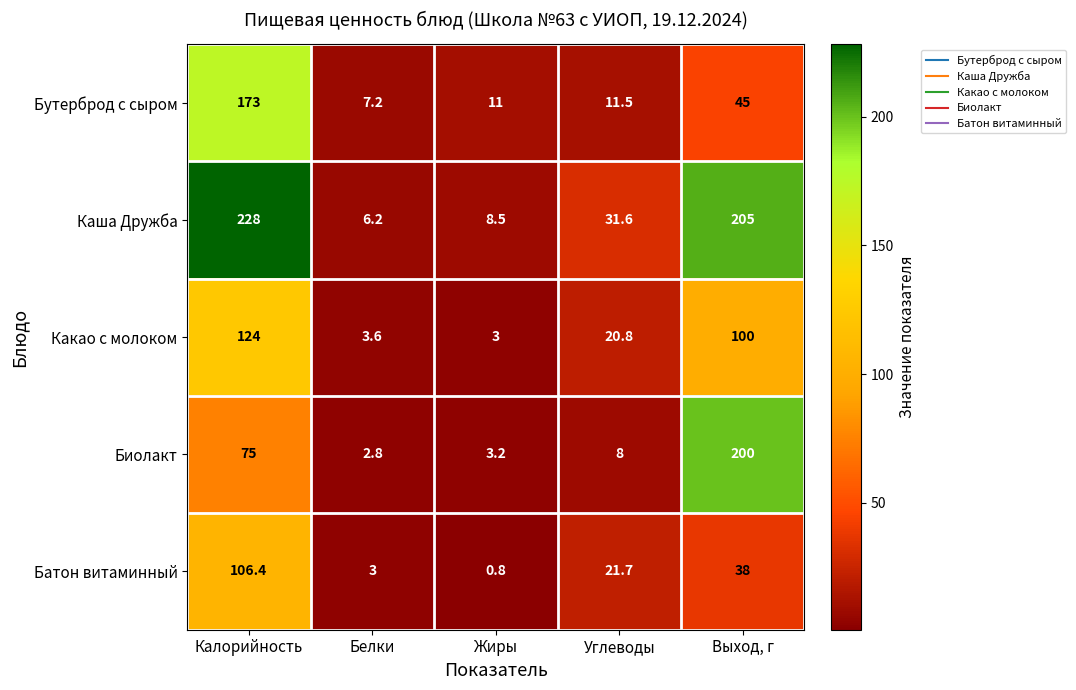

True or false: Какао с молоком has a value of 3.6 at Белки.

True